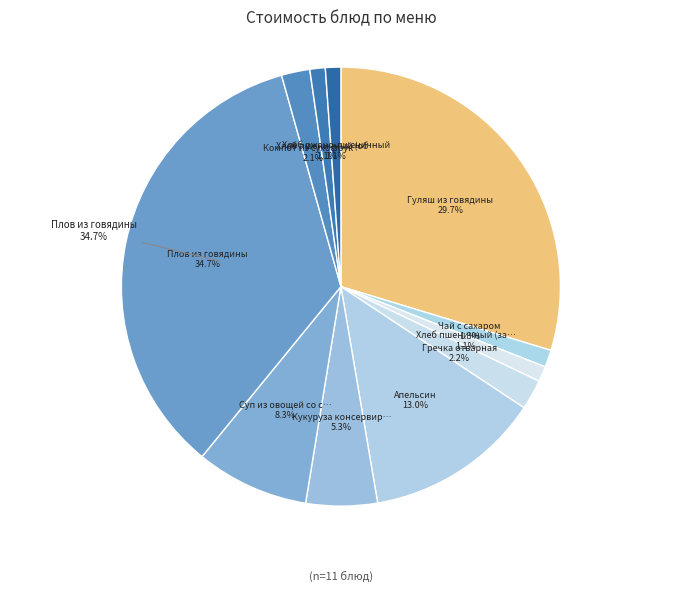

Does Гречка отварная represent more than half of the total?

No